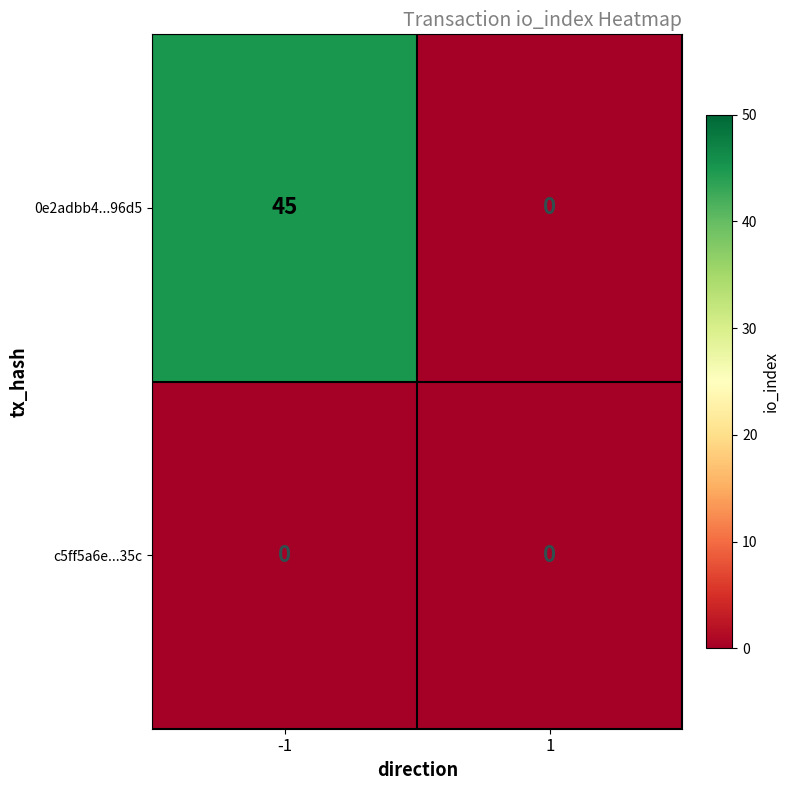

Reading left to right, what are all the values shown in this chart?

0e2adbb4...96d5: -1=45	1=0
c5ff5a6e...35c: -1=0	1=0